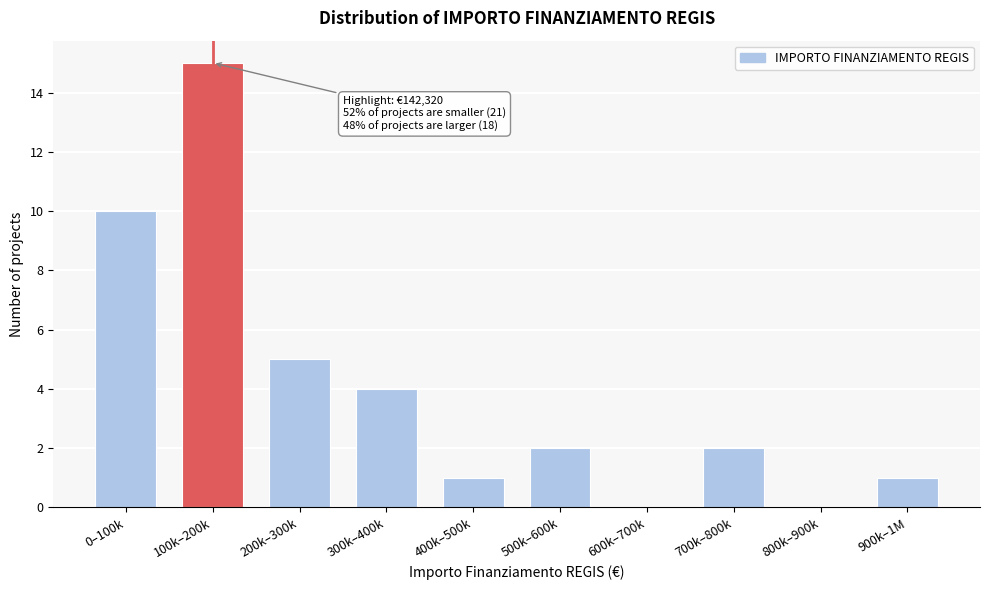

Reading left to right, what are all the values shown in this chart?

0–100k=10	100k–200k=15	200k–300k=5	300k–400k=4	400k–500k=1	500k–600k=2	600k–700k=0	700k–800k=2	800k–900k=0	900k–1M=1